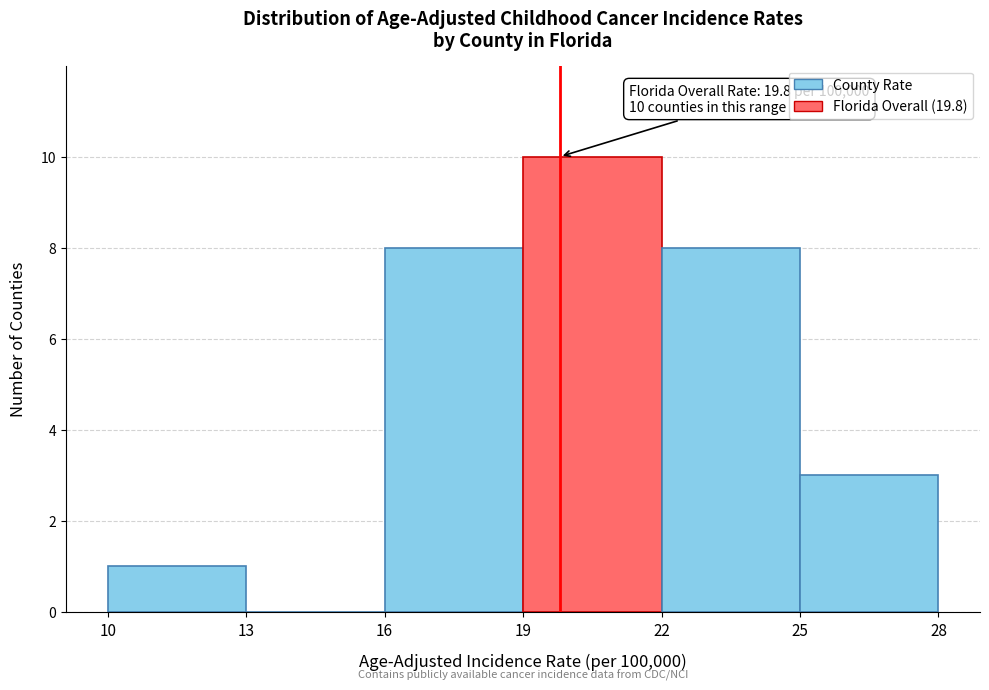

Over which range of the x-axis is the bar tallest?

19 to 22